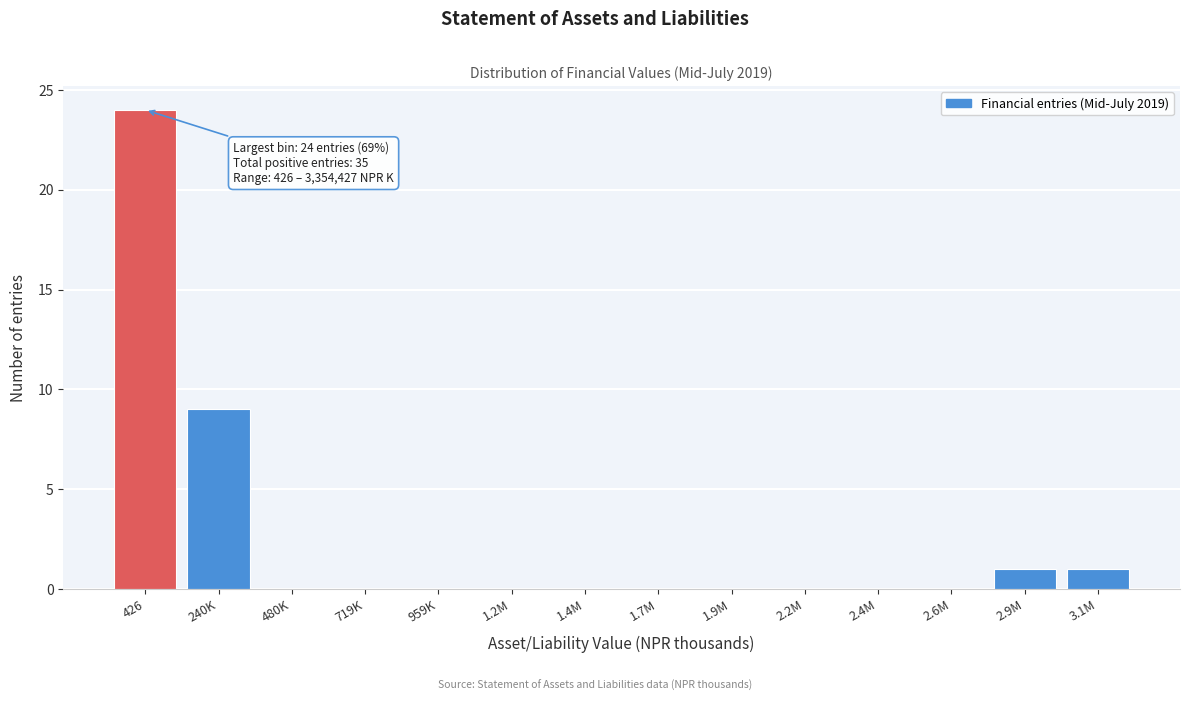

Reading right to left, what are all the values shown in this chart?

3.1M=1	2.9M=1	2.6M=0	2.4M=0	2.2M=0	1.9M=0	1.7M=0	1.4M=0	1.2M=0	959K=0	719K=0	480K=0	240K=9	426=24